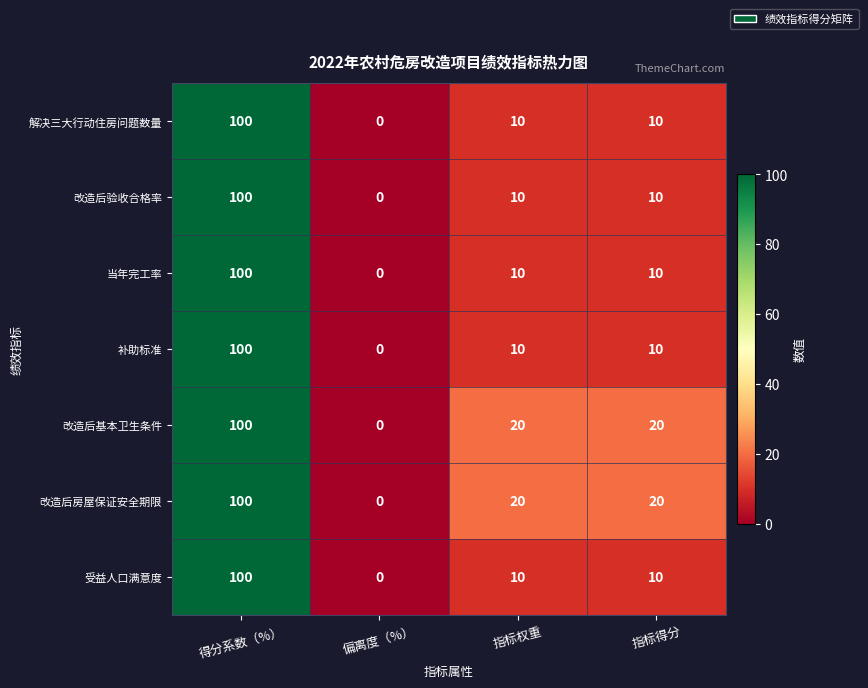

The value of 改造后房屋保证安全期限 at 指标权重 is 6. True or false?

False